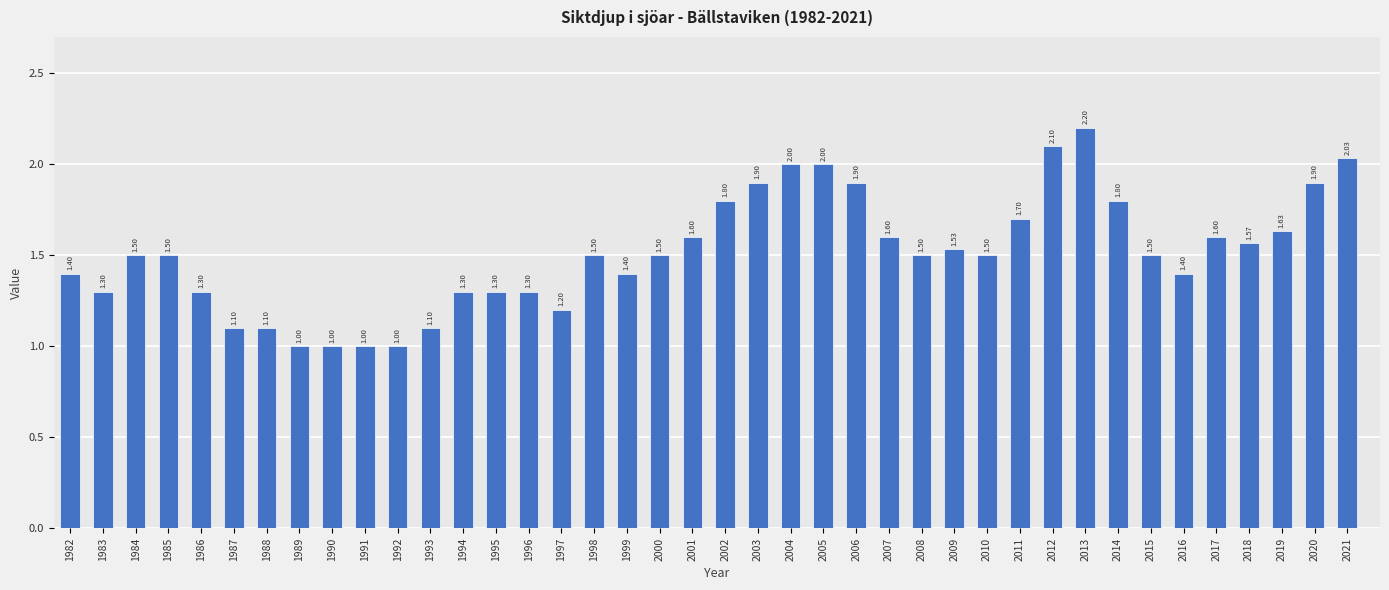

What is the smallest value displayed?

1.0